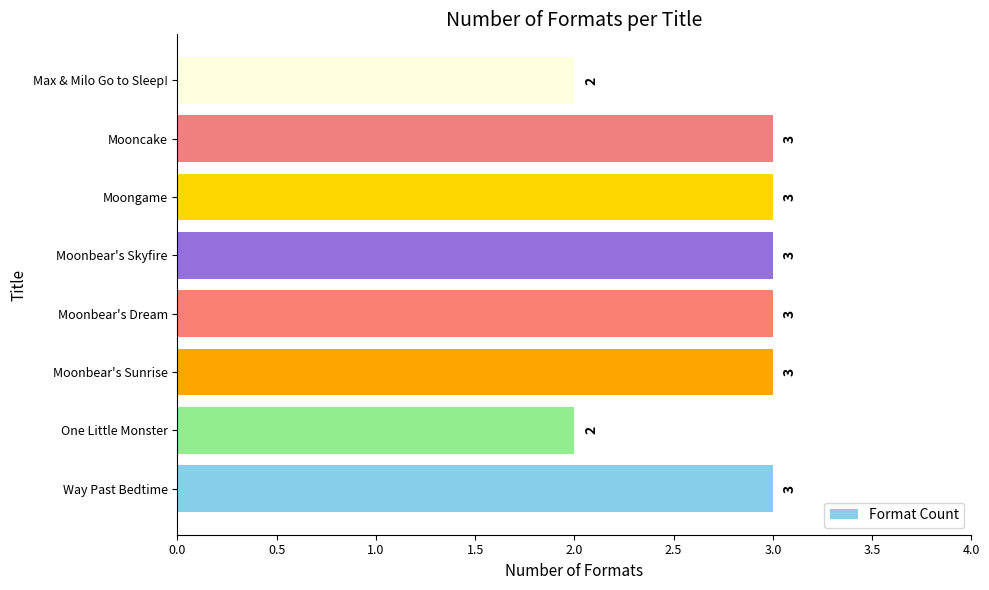

Reading bottom to top, extract all data points from this chart.

3	2	3	3	3	3	3	2